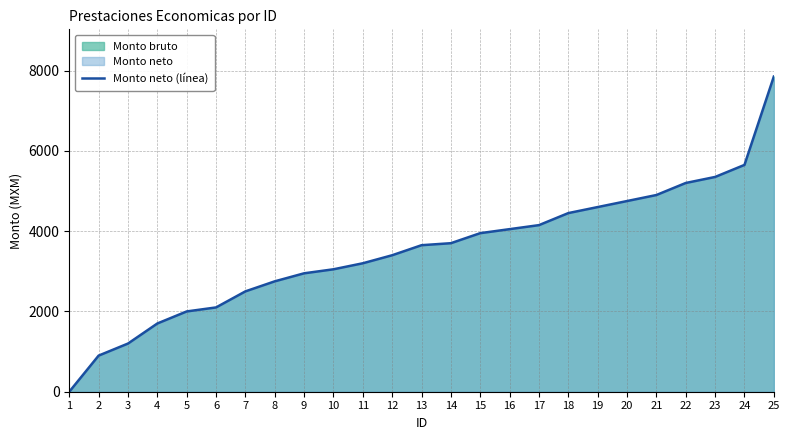

The chart shows a value of 6146 at 14. True or false?

False